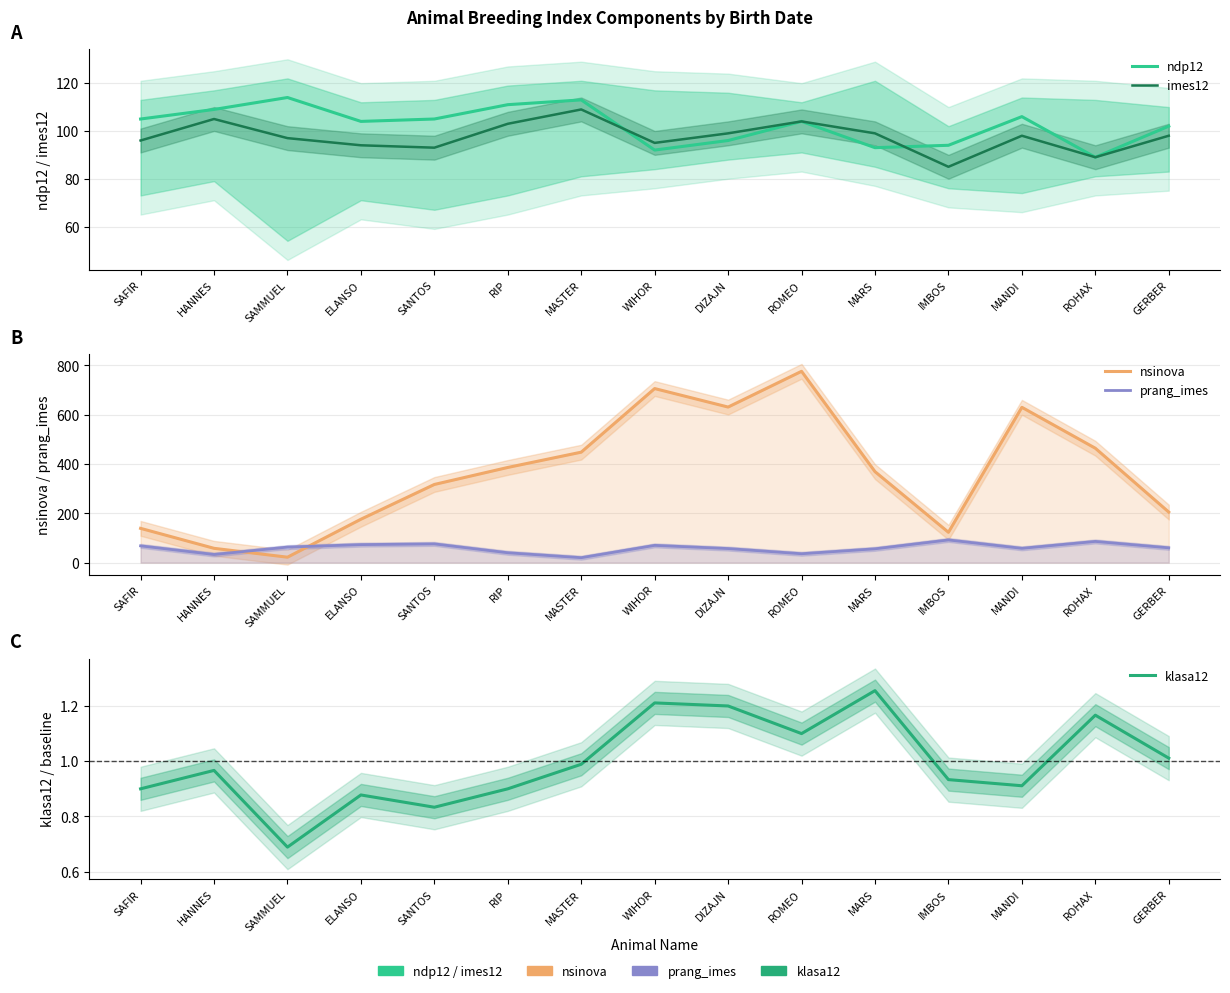

What is the sum of all ndp12 values?

1537.0